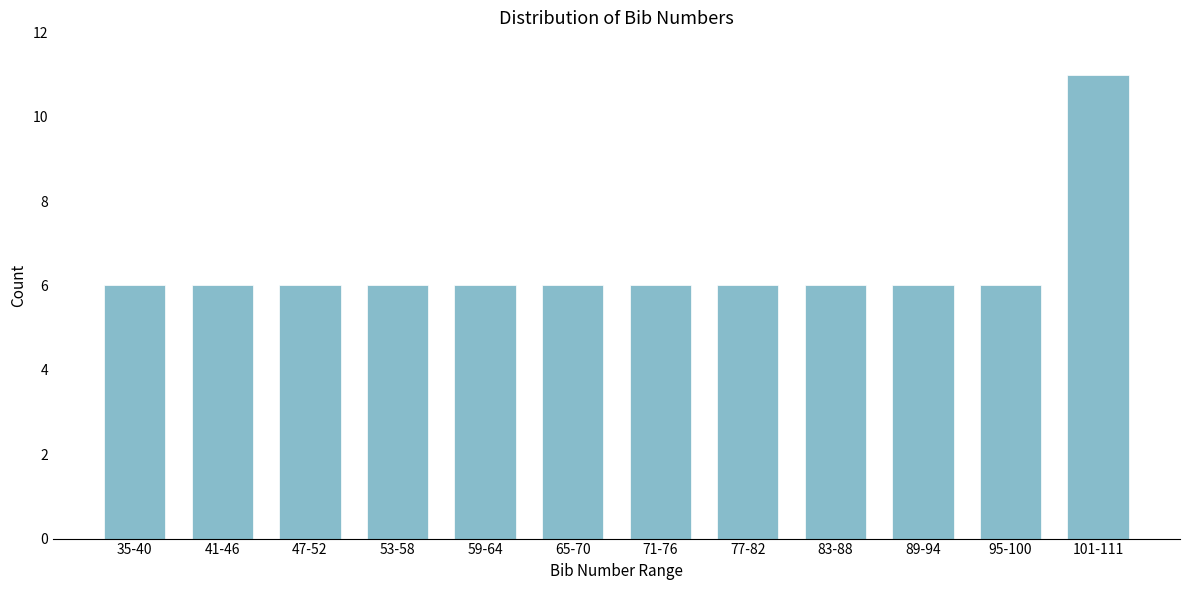

Reading right to left, what are all the values shown in this chart?

11	6	6	6	6	6	6	6	6	6	6	6